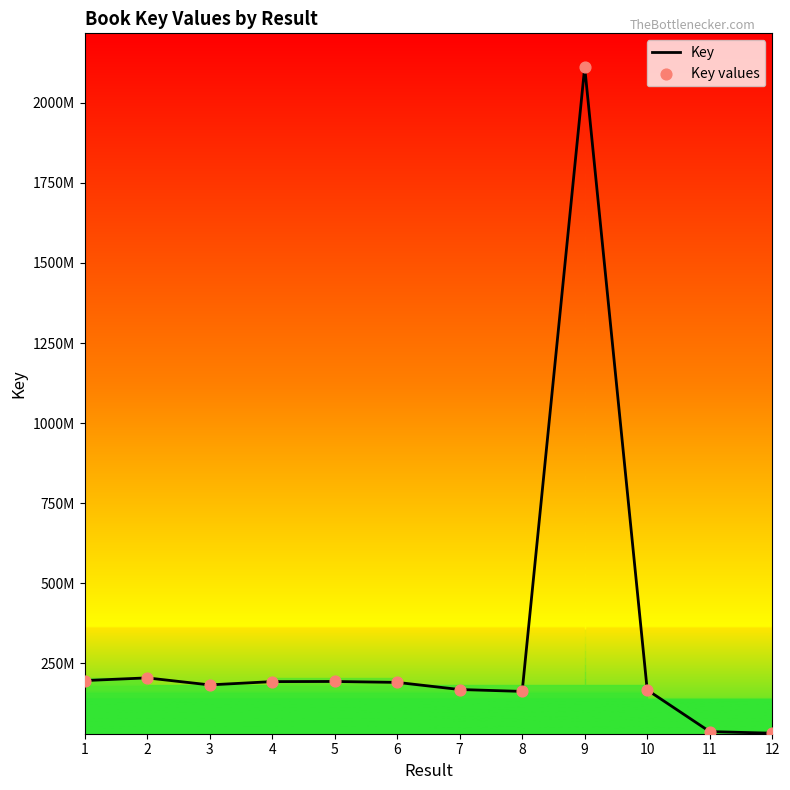

What are all the series names shown in the legend?

Key, Key values